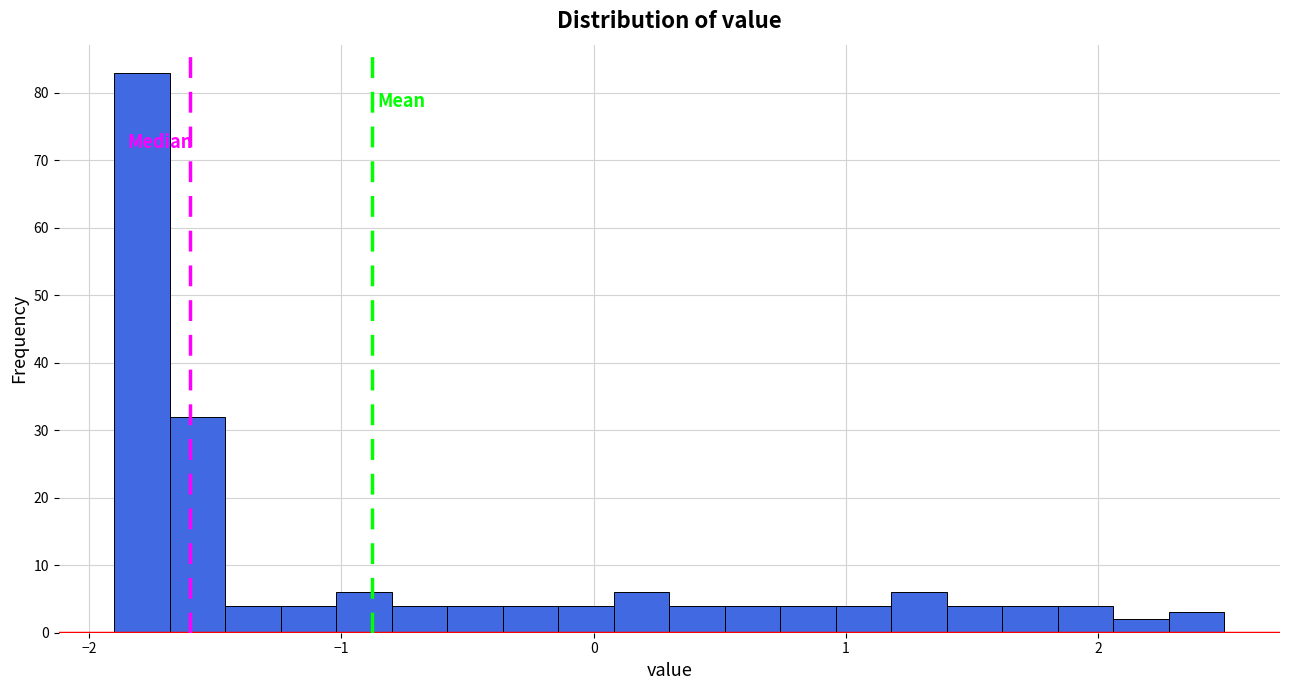

Around what value on the x-axis is the tallest bar? Give the approximate position of its centre, as read against the axis.

-1.8